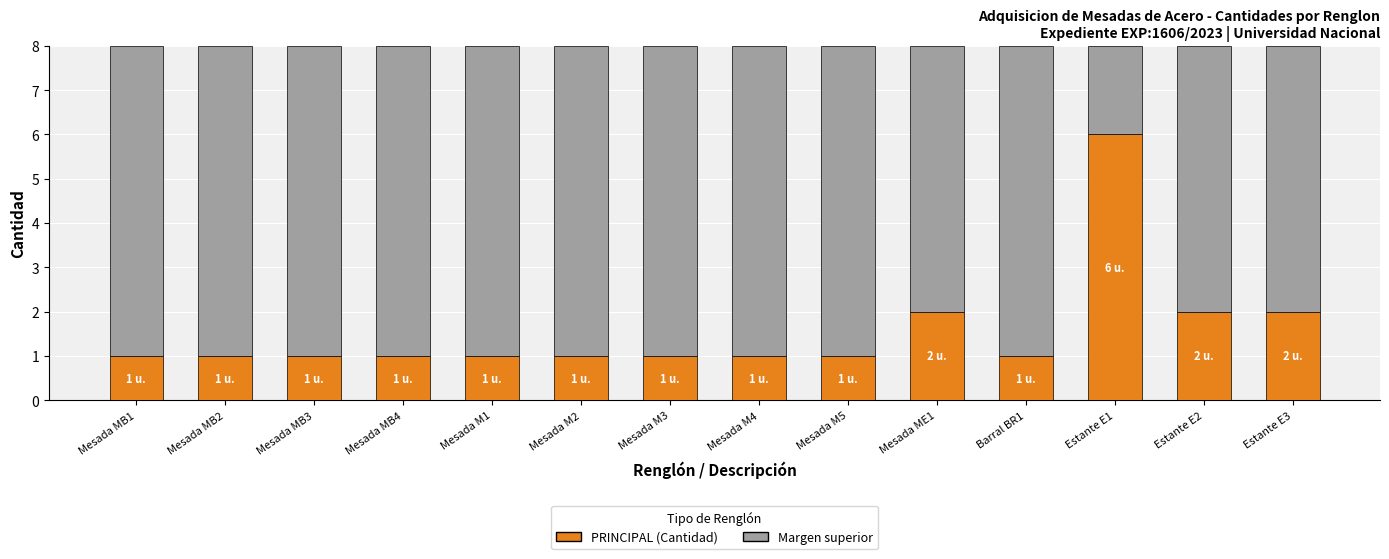

What is the total value across all series at Estante E3?

8